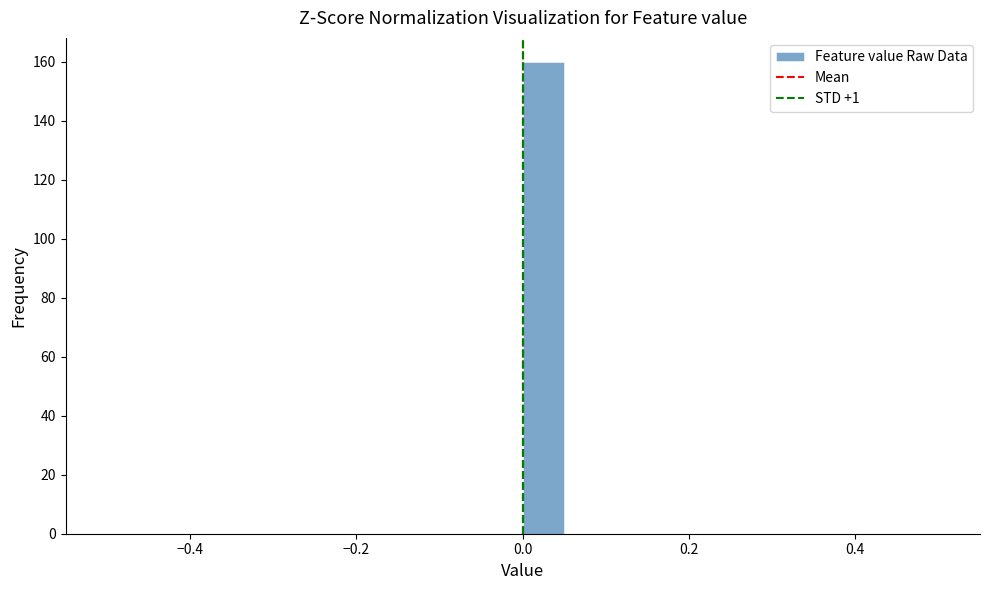

Around what value on the x-axis is the tallest bar? Give the approximate position of its centre, as read against the axis.

0.02